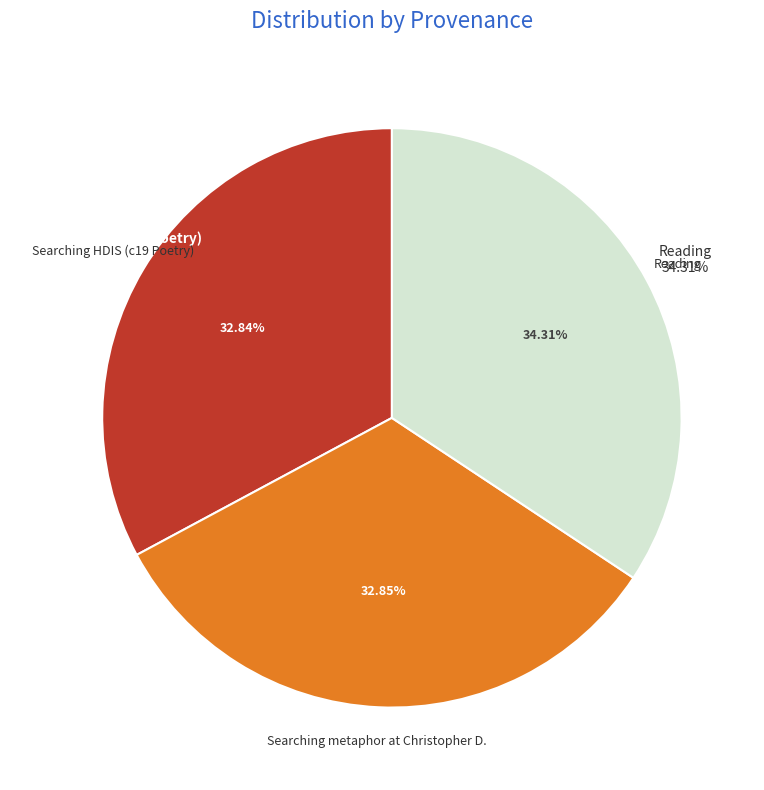

Does any single category account for the majority?

No